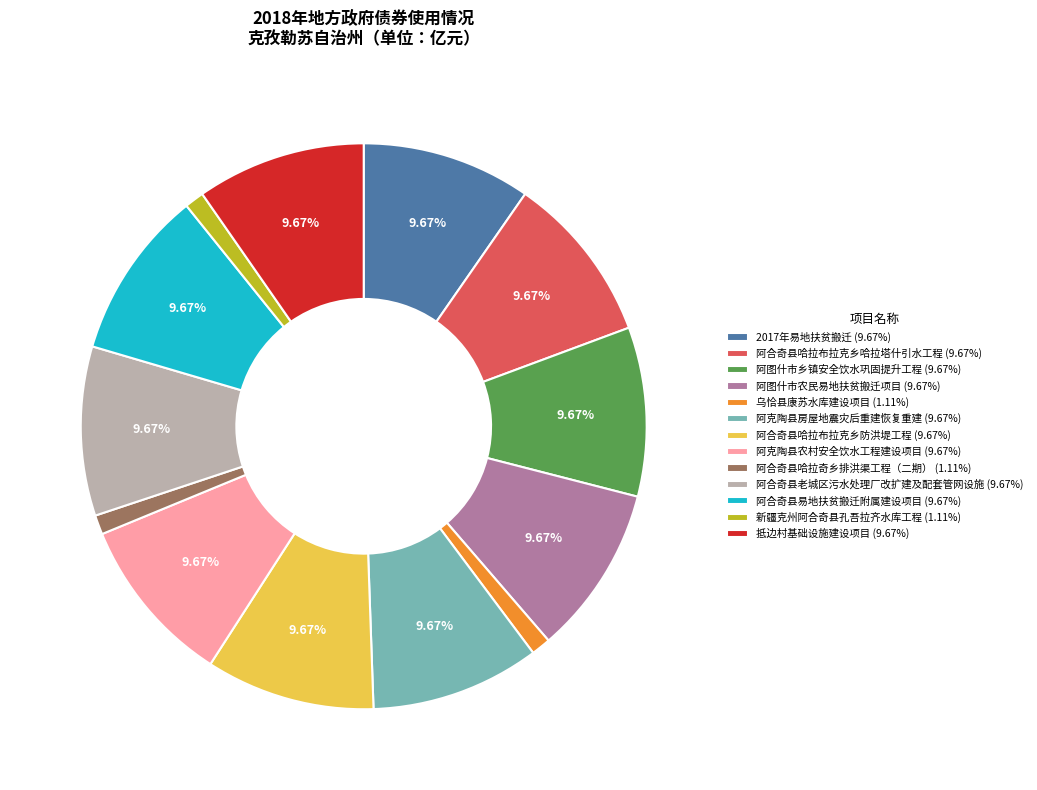

What is the ratio of the value at 2017年易地扶贫搬迁 (9.67%) to the value at 阿图什市乡镇安全饮水巩固提升工程 (9.67%)?

1.0